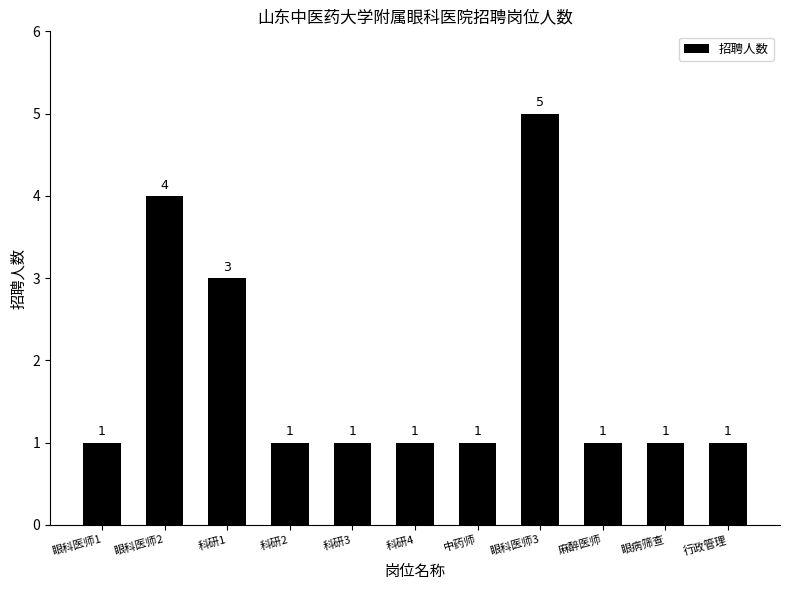

Where is the data nearest to the value 3?

科研1